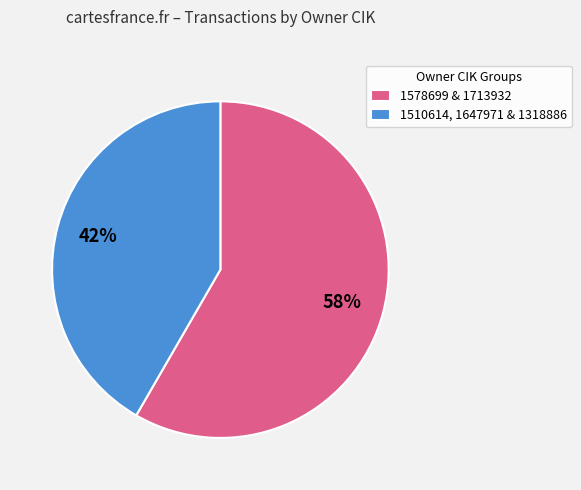

What percentage is the 1578699 & 1713932 slice, to the nearest percent?

58%